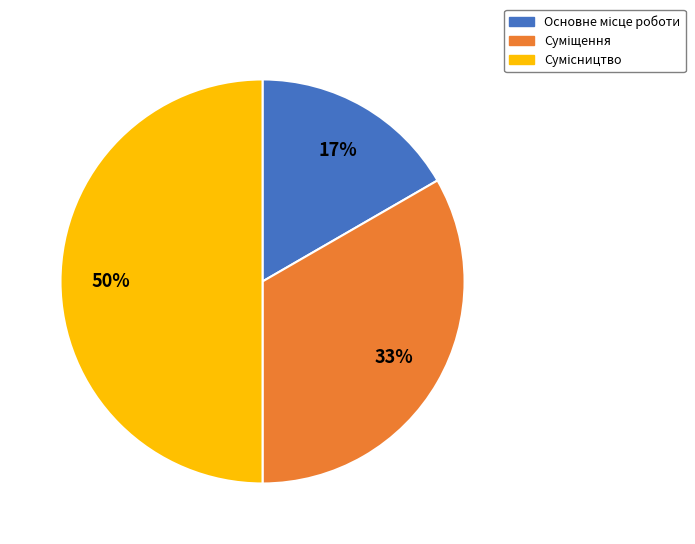

How many segments does this pie chart have?

3